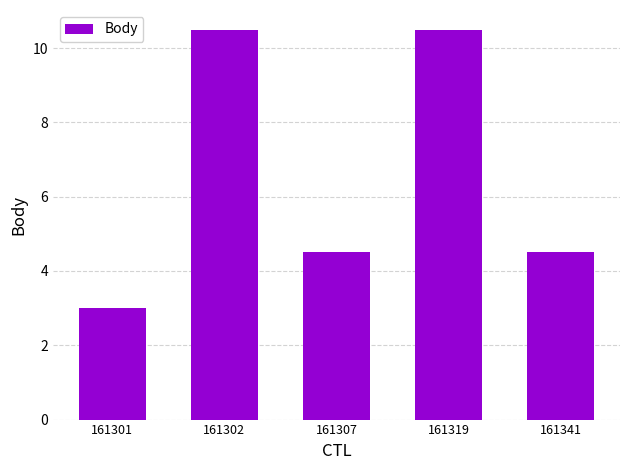

What is the value of the 2nd bar from the left?

10.5